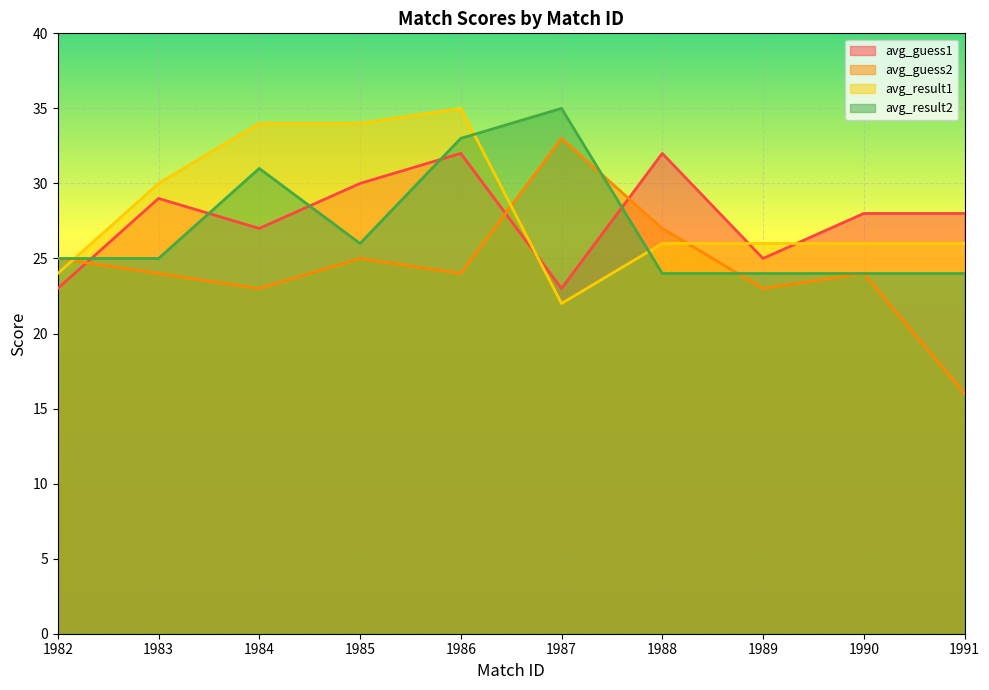

Which series ends up on top after the final intersection of avg_result1 and avg_guess1?

avg_guess1